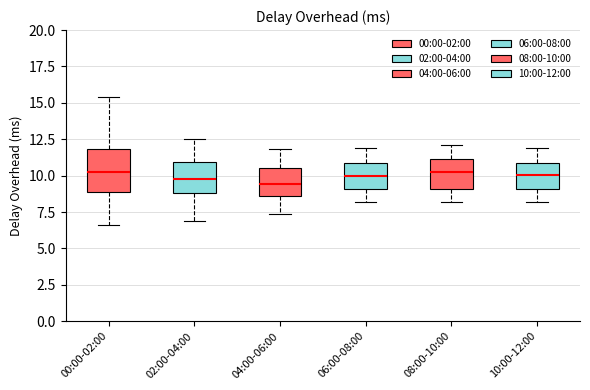

Reading left to right, transcribe this box plot: for each box, give where its median line is, the range the box spans, and where its two whiskers end, as read against the y-axis. The values are not printed on the chart, so give them approximately, as read against the axis.

00:00-02:00: median 10.0, box 9.0 to 12.0, whiskers 6.5 to 15.5
02:00-04:00: median 10.0, box 9.0 to 11.0, whiskers 7.0 to 12.5
04:00-06:00: median 9.5, box 8.5 to 10.5, whiskers 7.5 to 12.0
06:00-08:00: median 10.0, box 9.0 to 11.0, whiskers 8.0 to 12.0
08:00-10:00: median 10.5, box 9.0 to 11.0, whiskers 8.0 to 12.0
10:00-12:00: median 10.0, box 9.0 to 11.0, whiskers 8.0 to 12.0